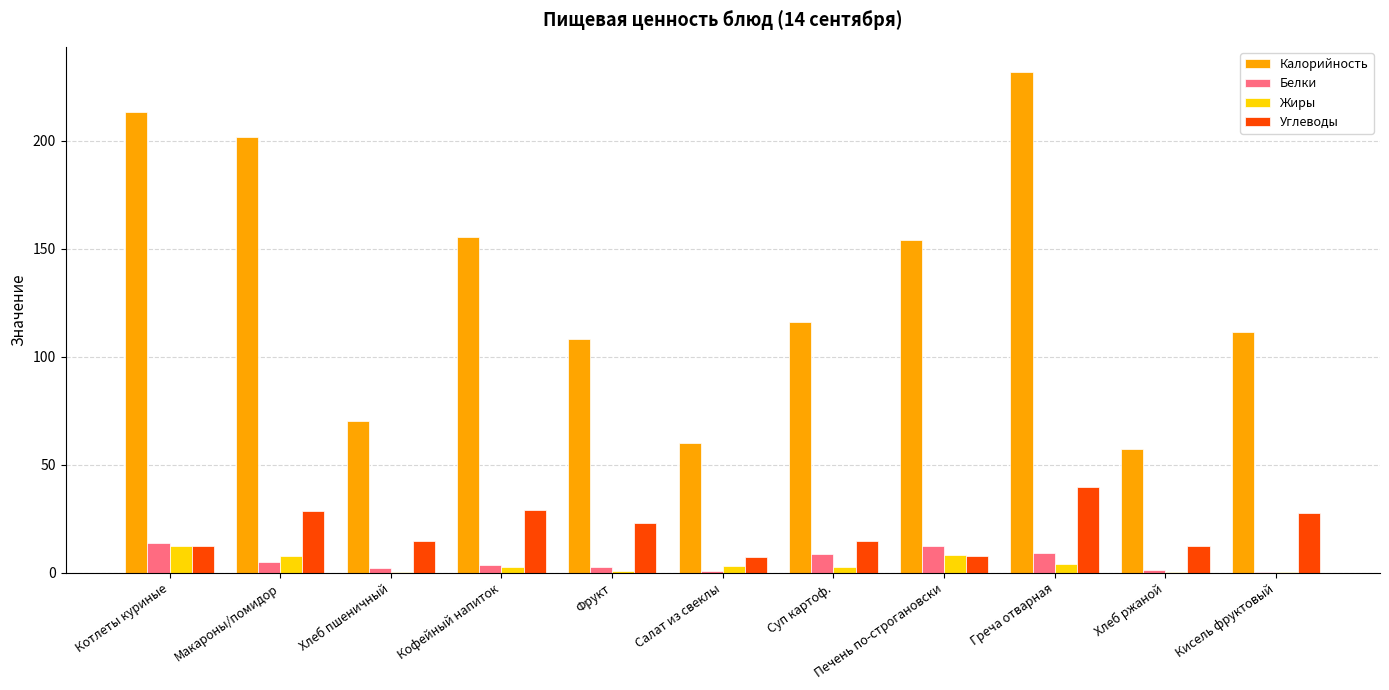

At which category is the sum across all series the highest?

Греча отварная